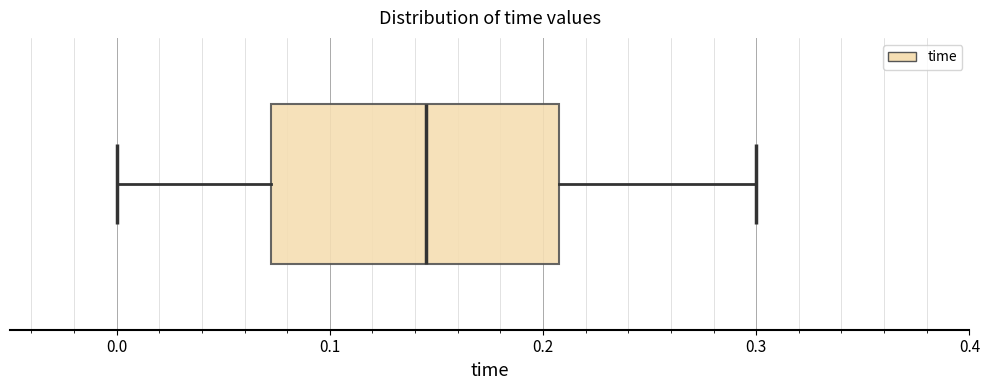

Read this box plot against the x-axis: the position of the median line, the range covered by the box, and the ends of both whiskers. The values are not printed on the chart, so give them approximately, as read against the axis.

median 0.15, box 0.07 to 0.21, whiskers 0.00 to 0.30